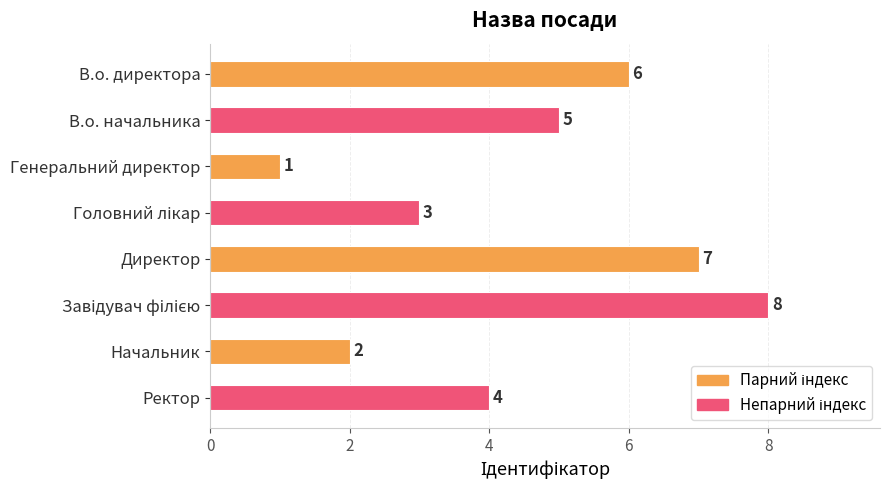

Is it true that the value at Директор is 3?

False